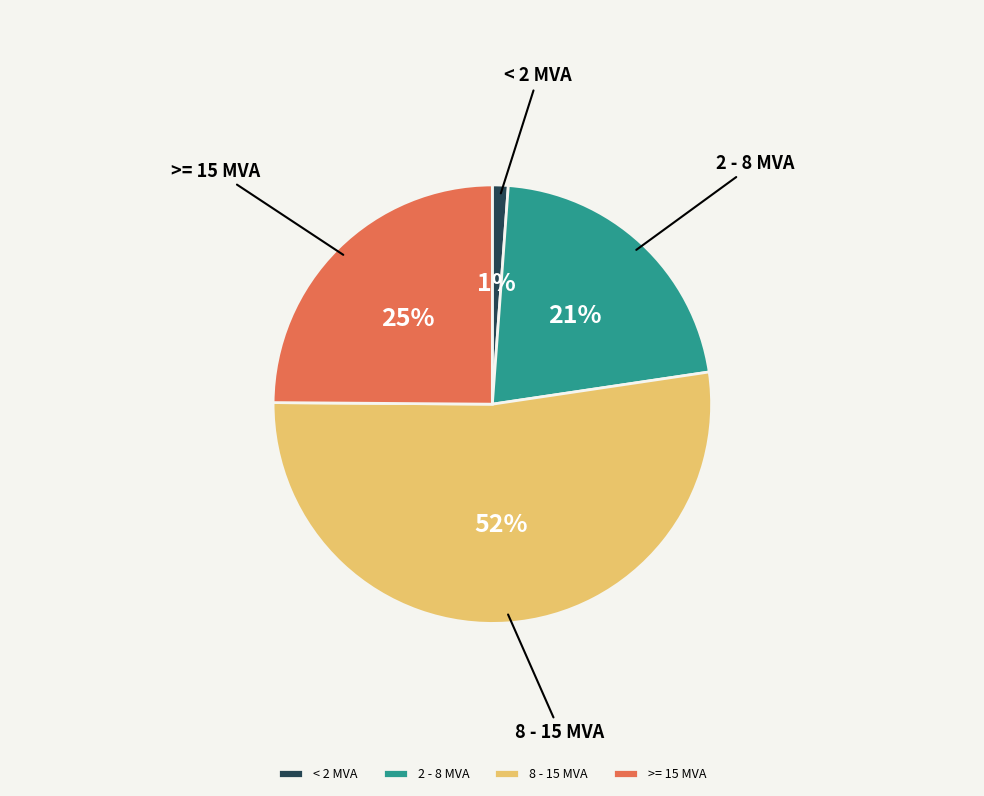

To the nearest percent, what is the average slice percentage?

25%